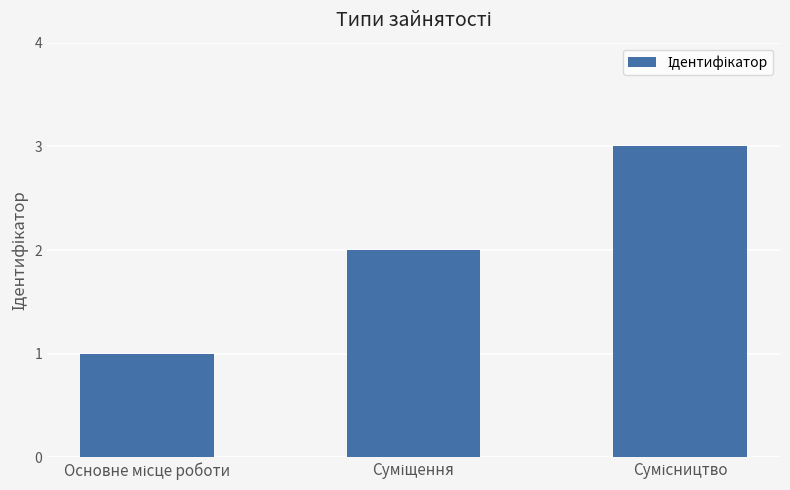

Are the bars grouped side by side (vs. stacked)?

No